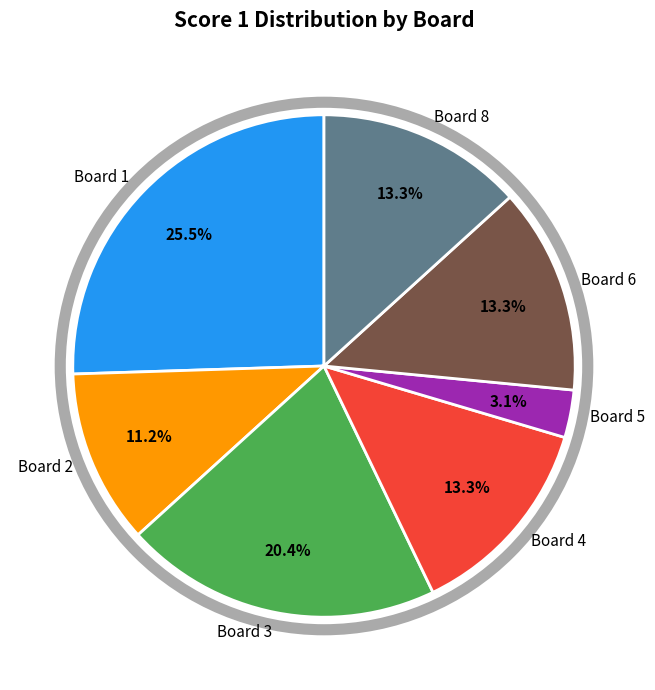

Is there a majority slice in this chart?

No